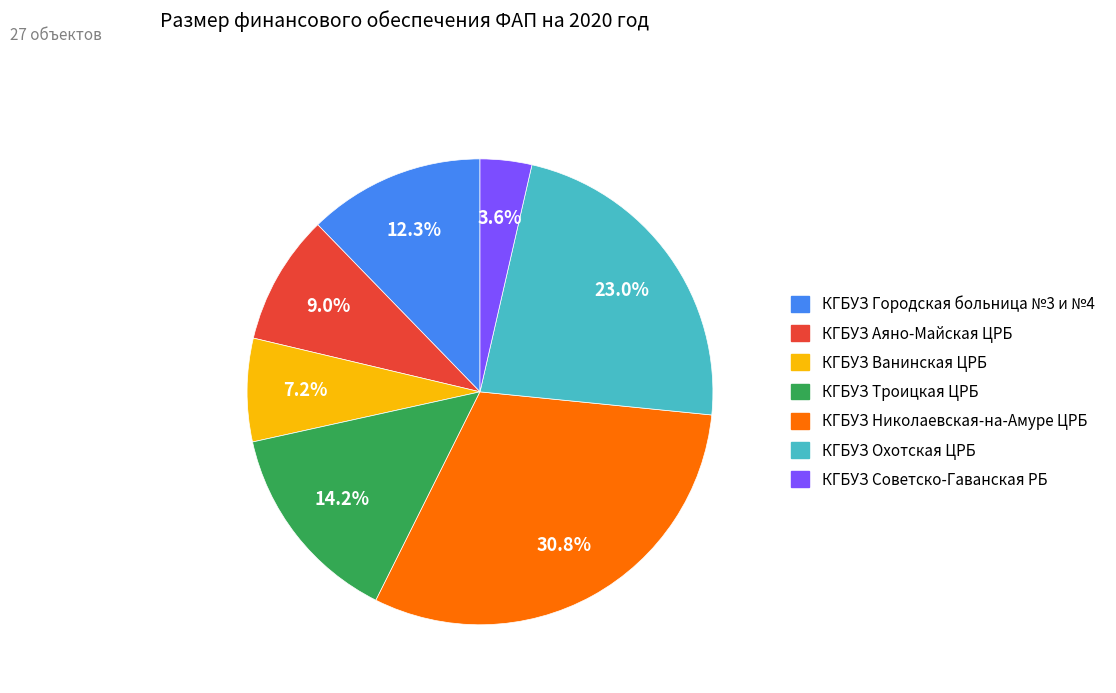

Rank the categories by value from lowest to highest.

КГБУЗ Советско-Гаванская РБ, КГБУЗ Ванинская ЦРБ, КГБУЗ Аяно-Майская ЦРБ, КГБУЗ Городская больница №3 и №4, КГБУЗ Троицкая ЦРБ, КГБУЗ Охотская ЦРБ, КГБУЗ Николаевская-на-Амуре ЦРБ